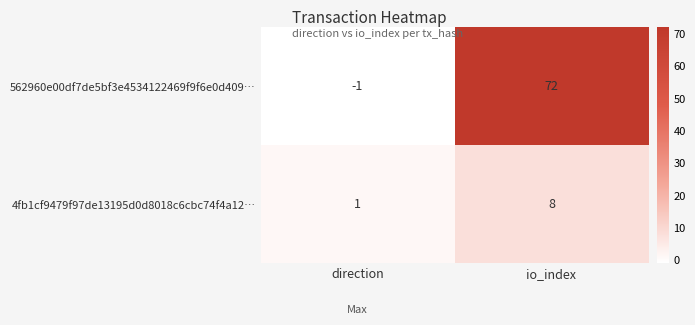

How many values in 562960e00df7de5bf3e4534122469f9f6e0d409… are below zero?

1